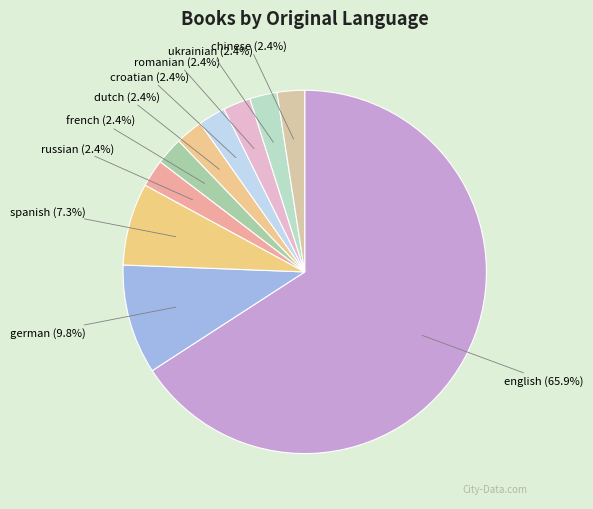

Count the number of slices in the pie.

10